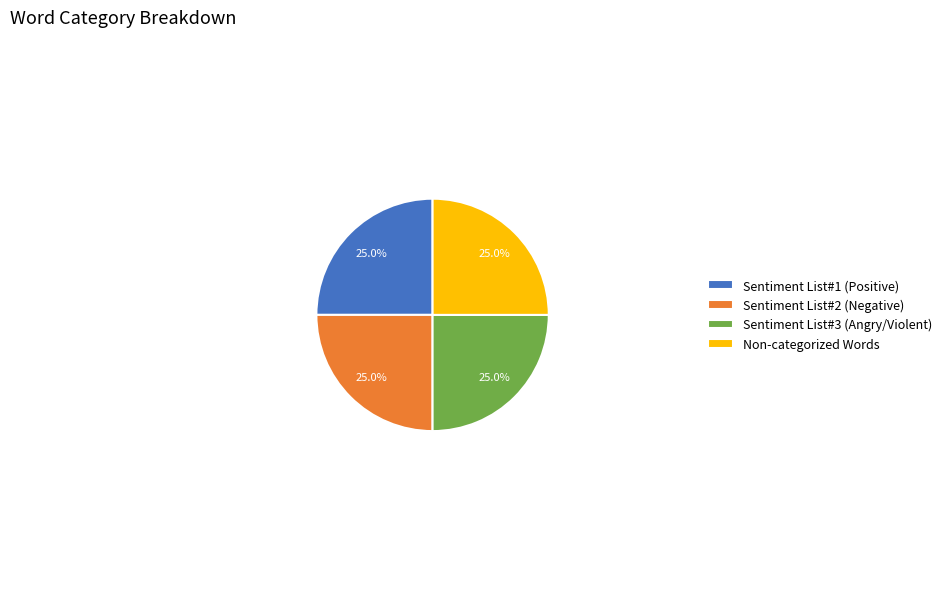

To the nearest percent, what is the difference between the largest and smallest slice percentages?

0%